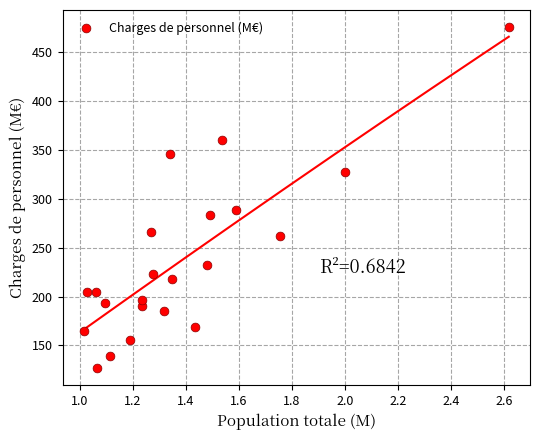

What is the range of X values (max minus min)?

1.6